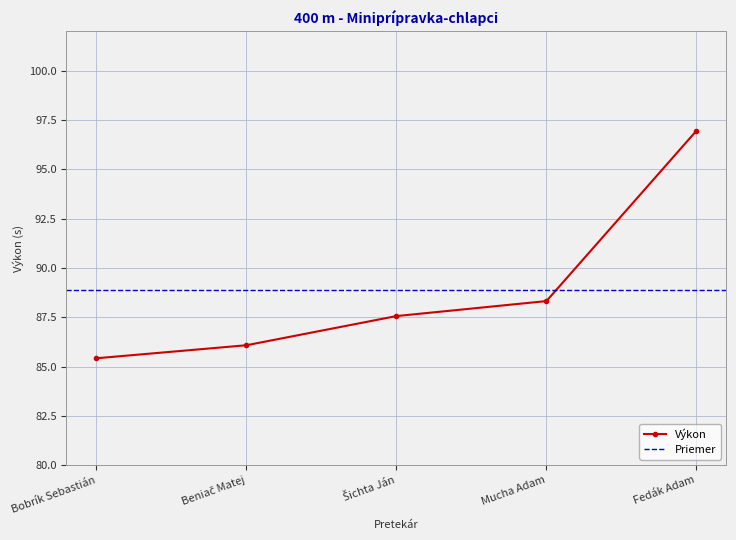

Between Bobrík Sebastián and Beniač Matej, which is larger?

Beniač Matej